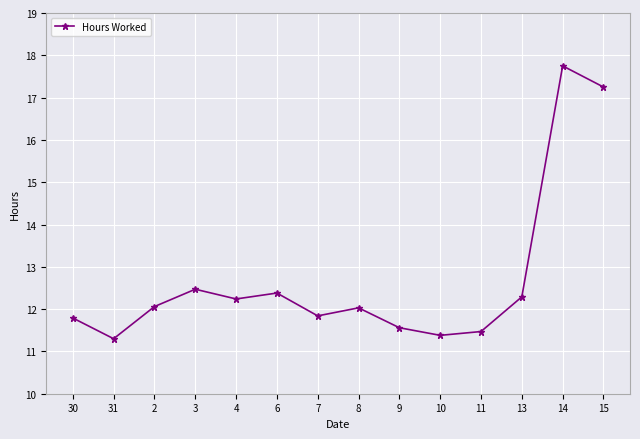

True or false: there are more than 0 points higher than both neighbors.

True